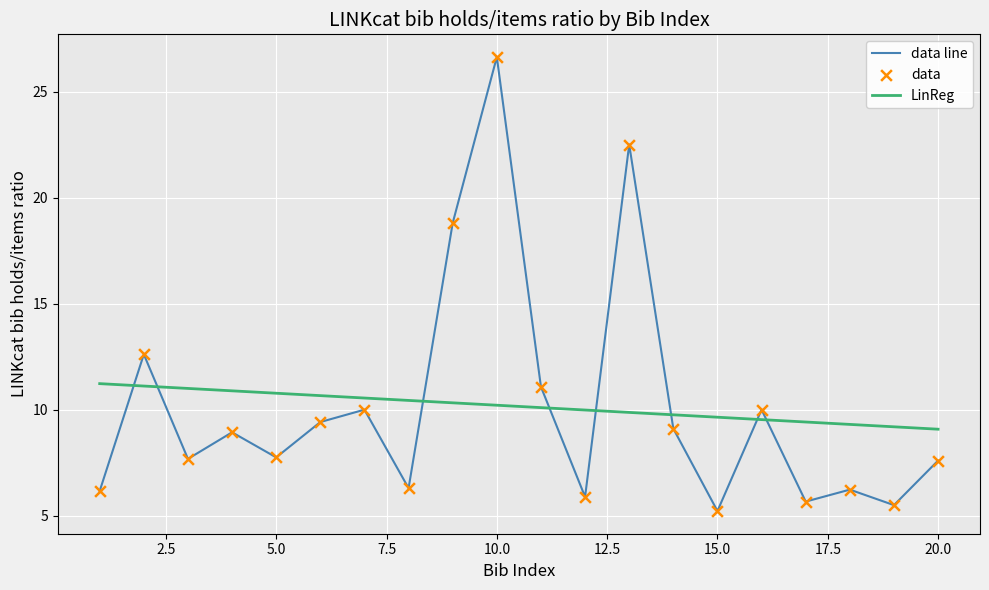

Which series has the largest range (max minus min)?

data line